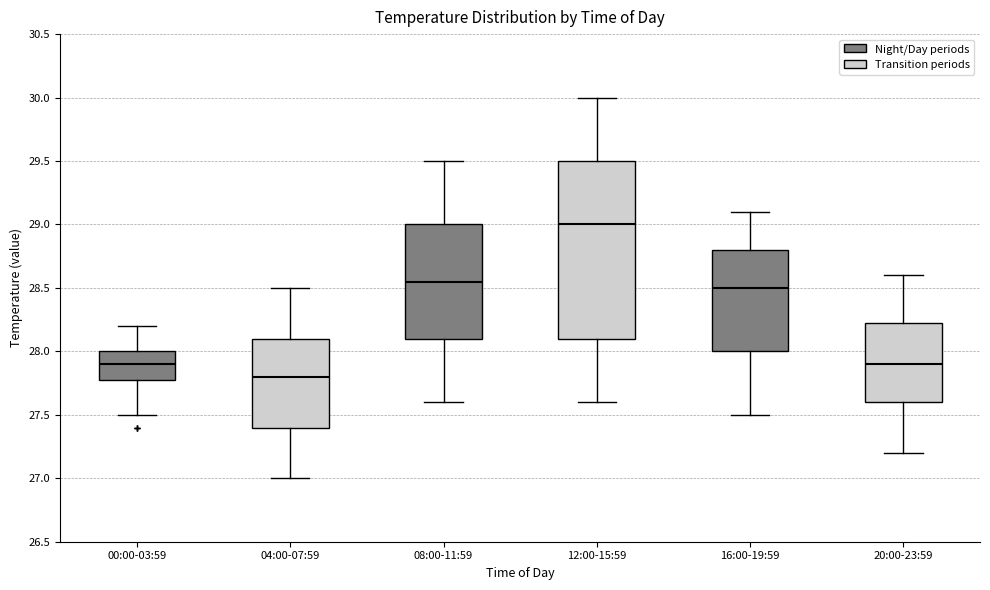

Which box is the tallest, from its lower edge to its upper edge?

12:00-15:59